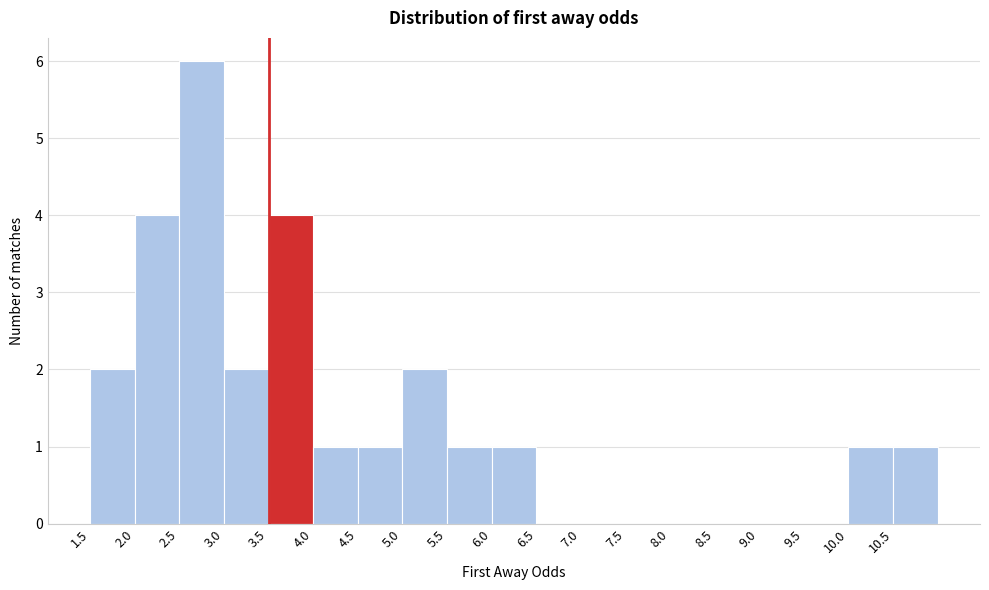

Reading left to right, list every bar in this chart as the range it spans on the x-axis followed by its height. The values are not printed on the chart, so give them approximately, as read against the axis.

1.5 to 2.0: 2
2.0 to 2.5: 4
2.5 to 3.0: 6
3.0 to 3.5: 2
3.5 to 4.0: 4
4.0 to 4.5: 1
4.5 to 5.0: 1
5.0 to 5.5: 2
5.5 to 6.0: 1
6.0 to 6.5: 1
6.5 to 7.0: 0
7.0 to 7.5: 0
7.5 to 8.0: 0
8.0 to 8.5: 0
8.5 to 9.0: 0
9.0 to 9.5: 0
9.5 to 10.0: 0
10.0 to 10.5: 1
10.5 to 11.0: 1